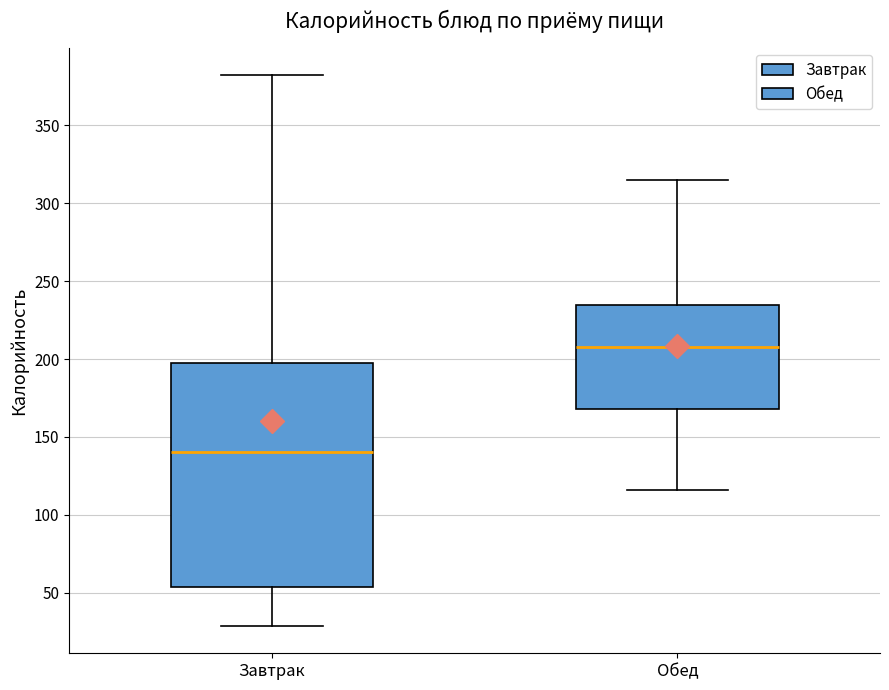

Which box's median line is the highest?

Обед